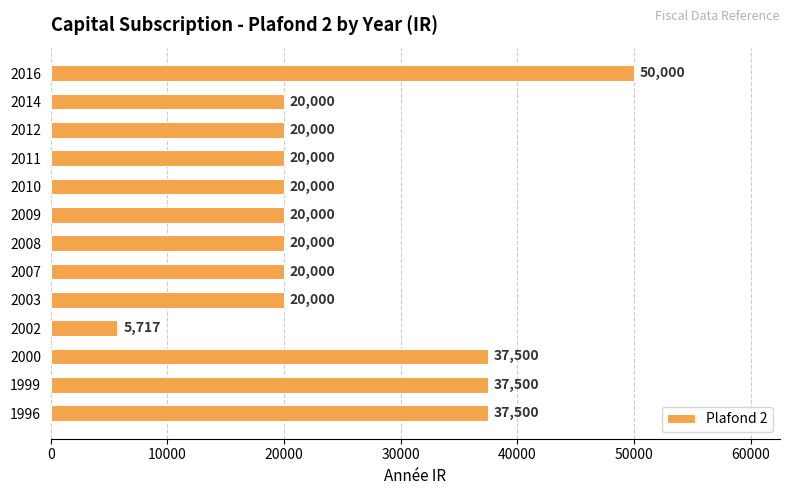

Read the value at 2009, to the nearest 50.

20000